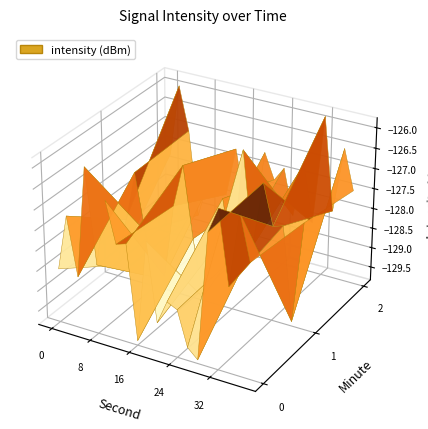

Reading left to right, what are all the values shown in this chart?

intensity_minute0: -128.5	-127.1	-128.6	-125.8	-128.1	-126.5	-127.5	-127.4	-129.7	-127.2	-129.1	-128.5	-128.7	-129.5	-129.7	-126.6	-126.0	-127.7	-125.9	-127.0
intensity_minute1: -129.6	-128.3	-127.1	-128.5	-129.6	-129.5	-127.6	-126.6	-128.3	-129.8	-128.5	-127.1	-128.6	-125.8	-128.1	-126.5	-127.5	-127.4	-129.7	-127.2
intensity_minute2: -127.7	-125.9	-127.0	-129.2	-128.2	-127.8	-128.4	-127.2	-128.5	-128.9	-127.1	-127.7	-127.4	-128.5	-127.1	-128.6	-125.8	-128.1	-126.5	-127.5